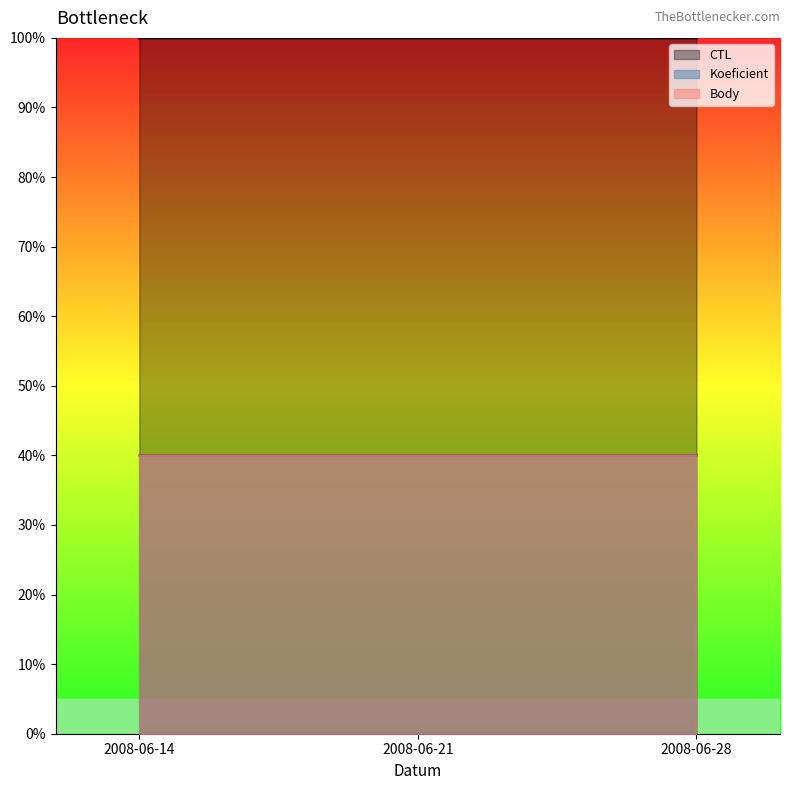

Read the Koeficient value at 2008-06-28.

40.0